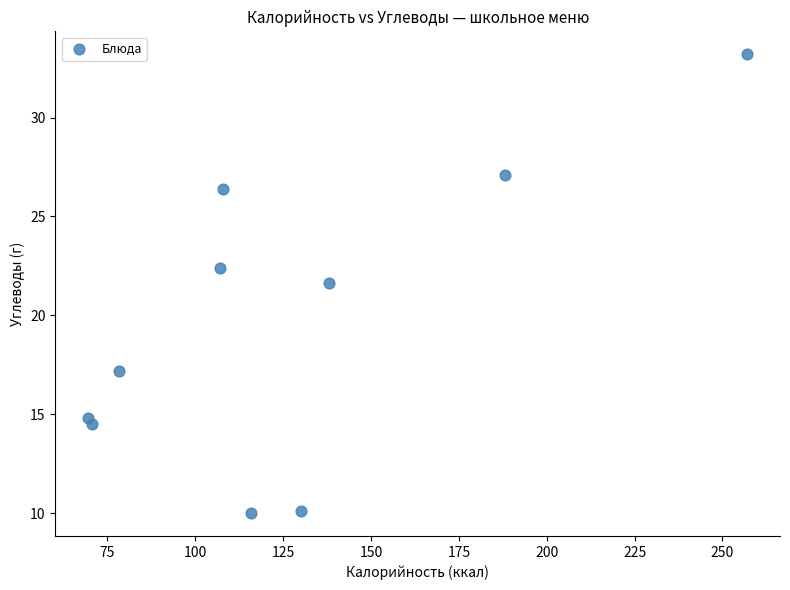

What Y value in the scatter plot is closest to 21?

21.6